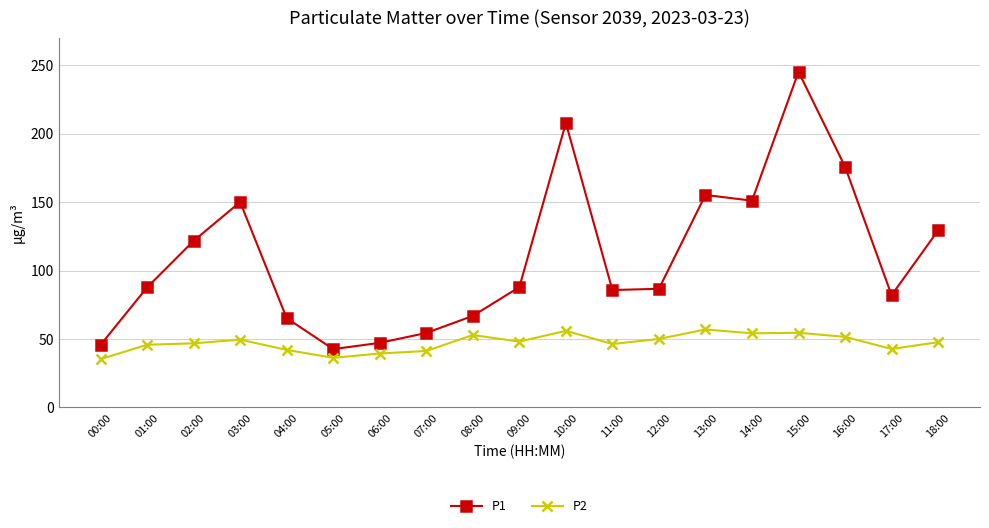

What is the sum of the P1 values at 06:00 and 10:00?

255.1